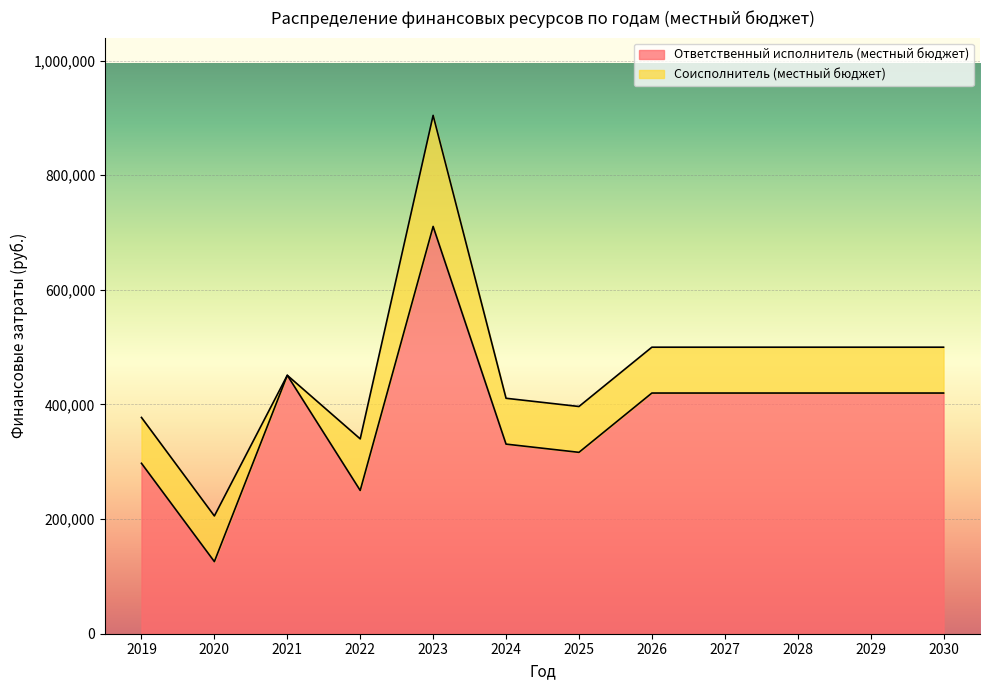

Rank the categories by value from lowest to highest.

2020, 2022, 2019, 2025, 2024, 2026, 2027, 2028, 2029, 2030, 2021, 2023